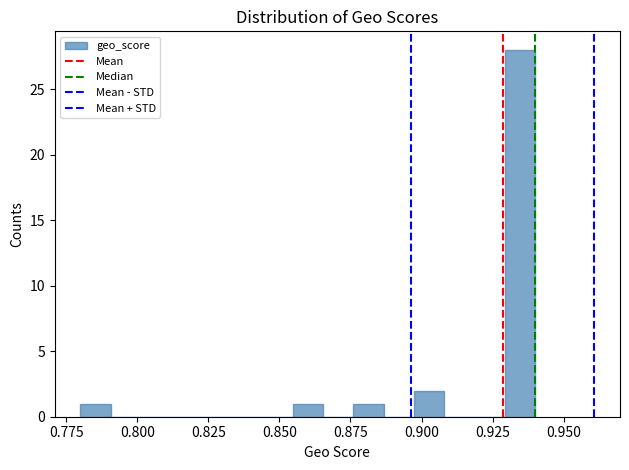

Read against the x-axis, roughly where is the centre of the tallest bar?

0.935